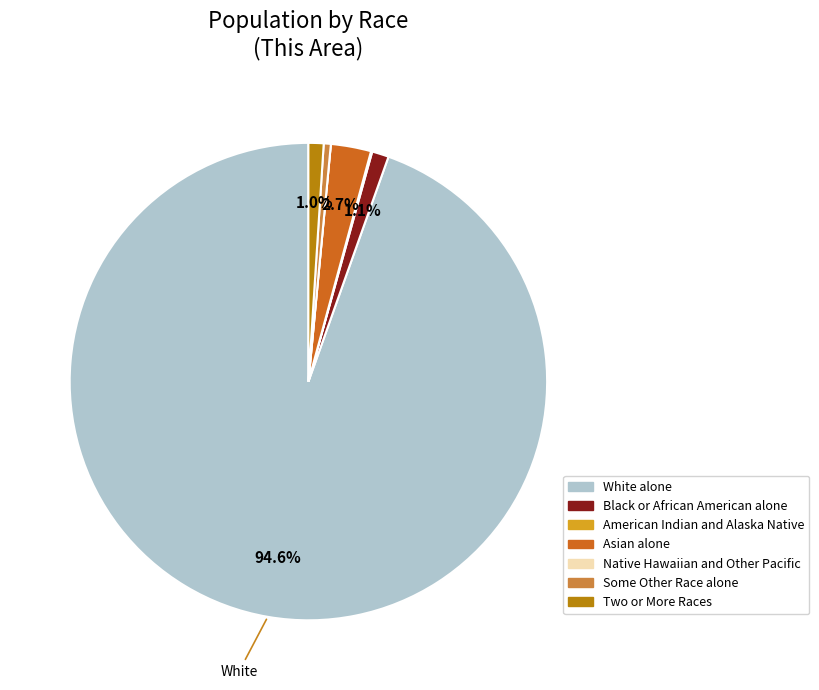

Between Two or More Races and White alone, which is larger?

White alone